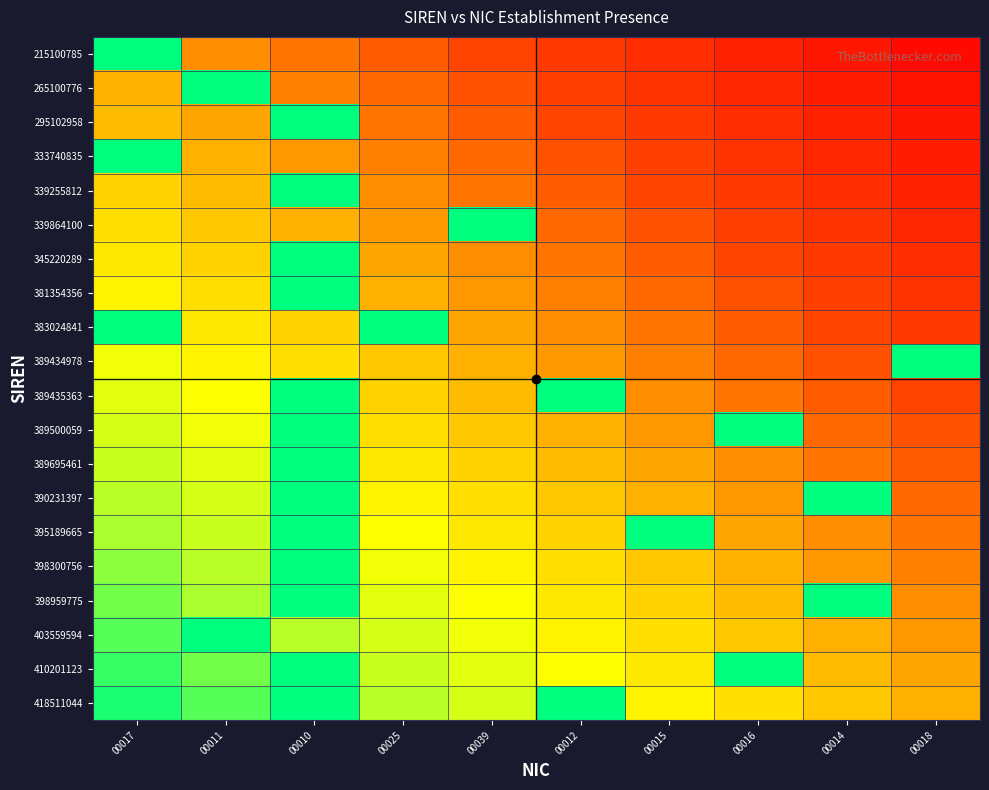

Between 00010 and 00014, which series saw the biggest shift?

295102958